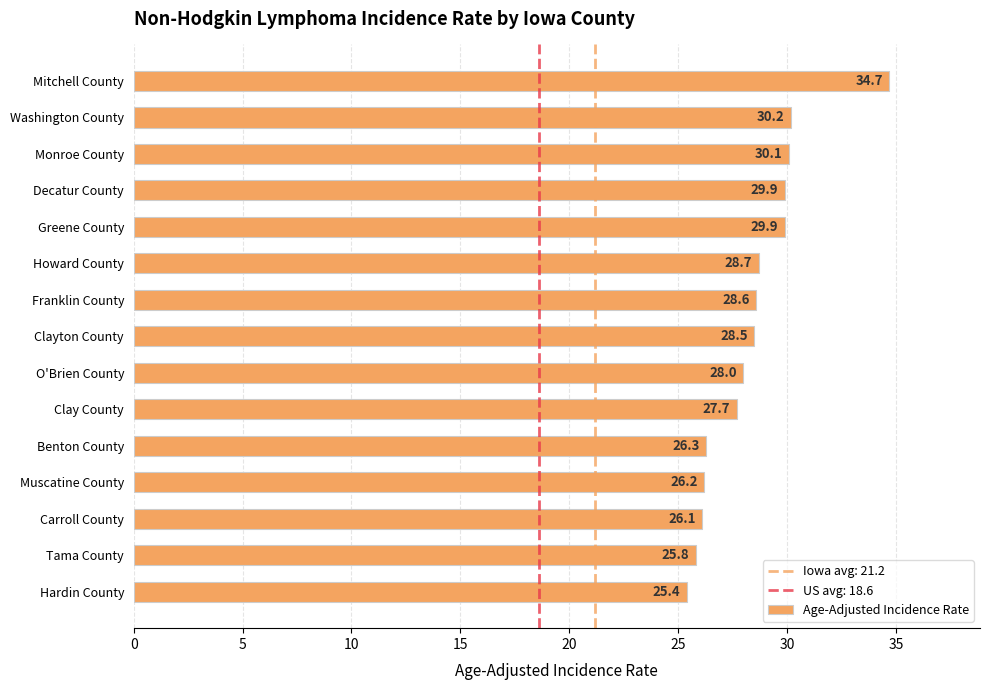

Which label corresponds to the smallest value in the chart?

Hardin County